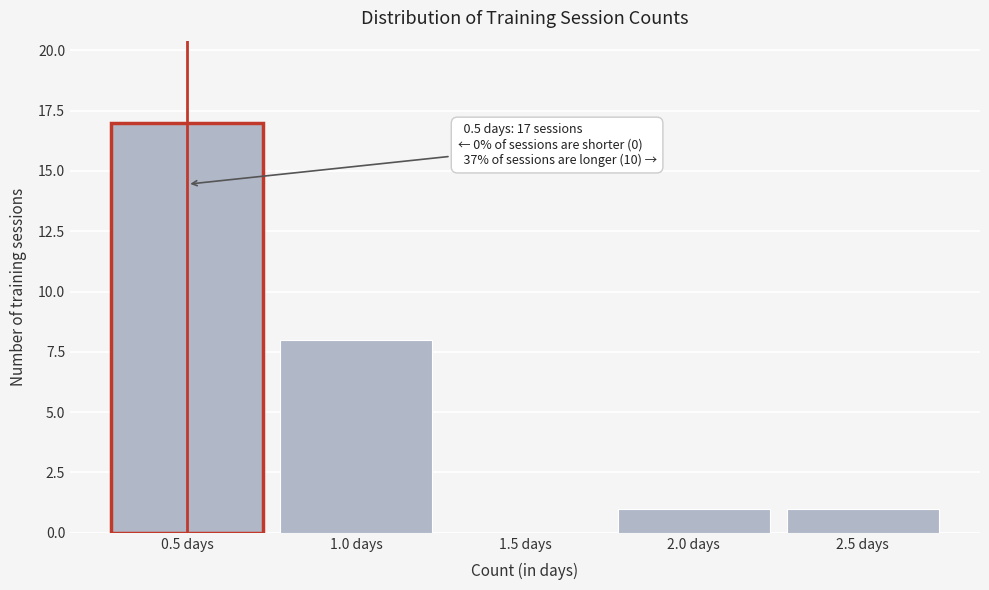

Which range on the x-axis has the tallest bar?

0.25 to 0.75